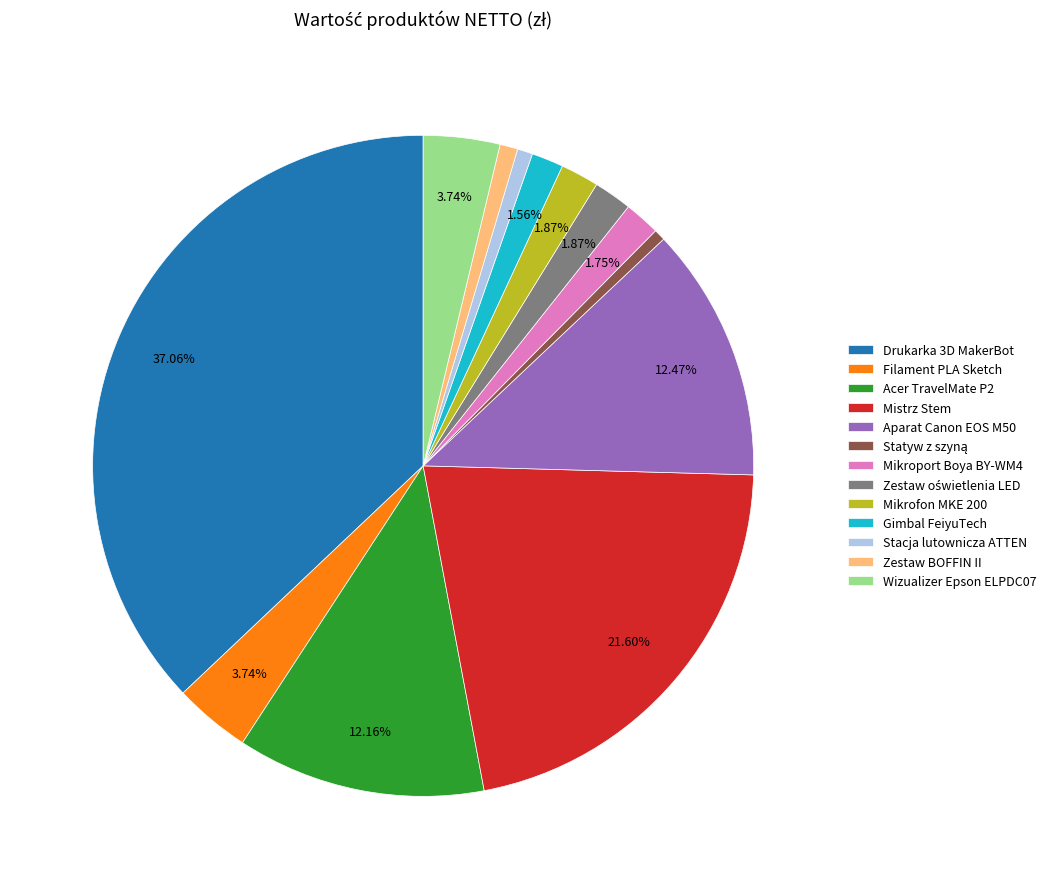

Which has a higher value, Mikrofon MKE 200 or Zestaw BOFFIN II?

Mikrofon MKE 200